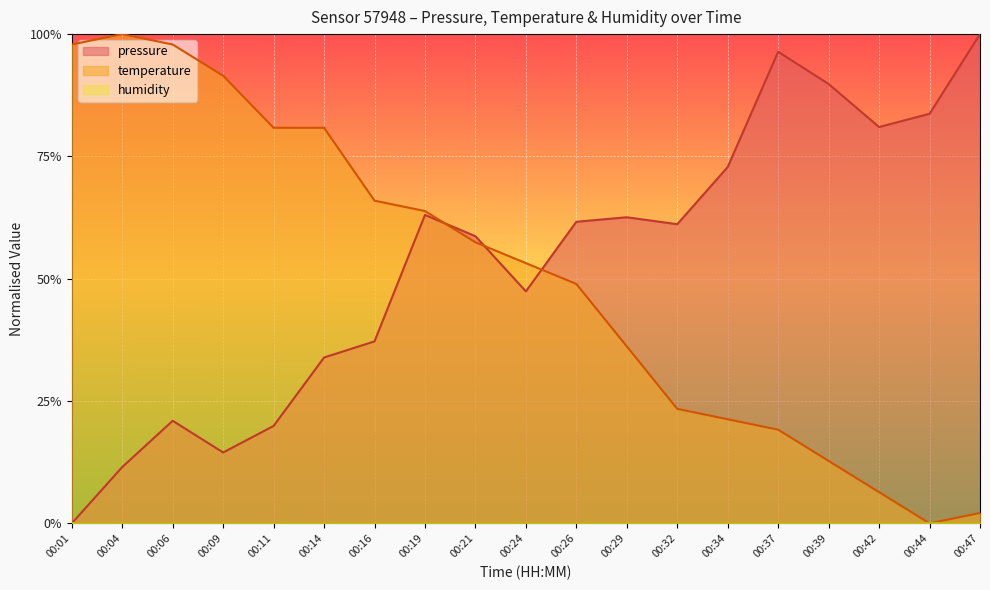

Is the value of pressure at 00:06 greater than the value of temperature at 00:06?

No